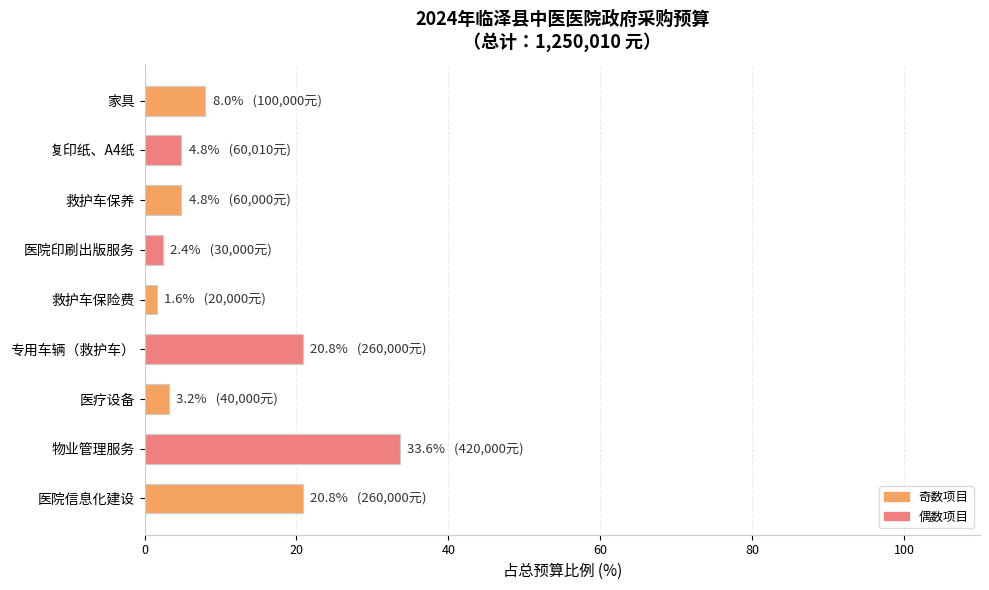

The chart shows a value of 20.8 at 专用车辆（救护车）. True or false?

True